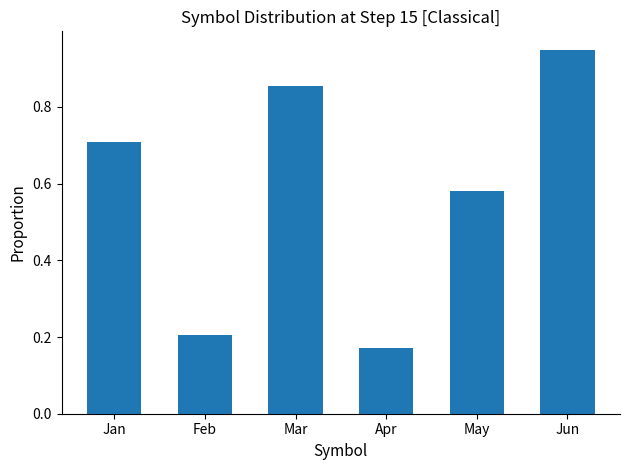

The value at Jun is 1.5. True or false?

False